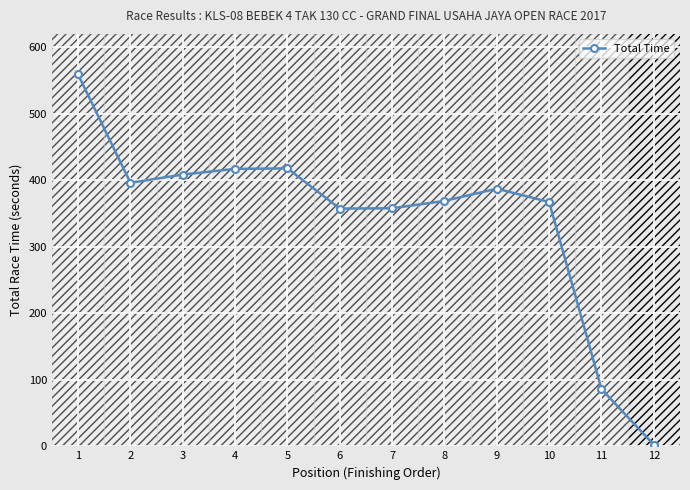

Rank the categories by value from lowest to highest.

12, 11, 6, 7, 10, 8, 9, 2, 3, 4, 5, 1